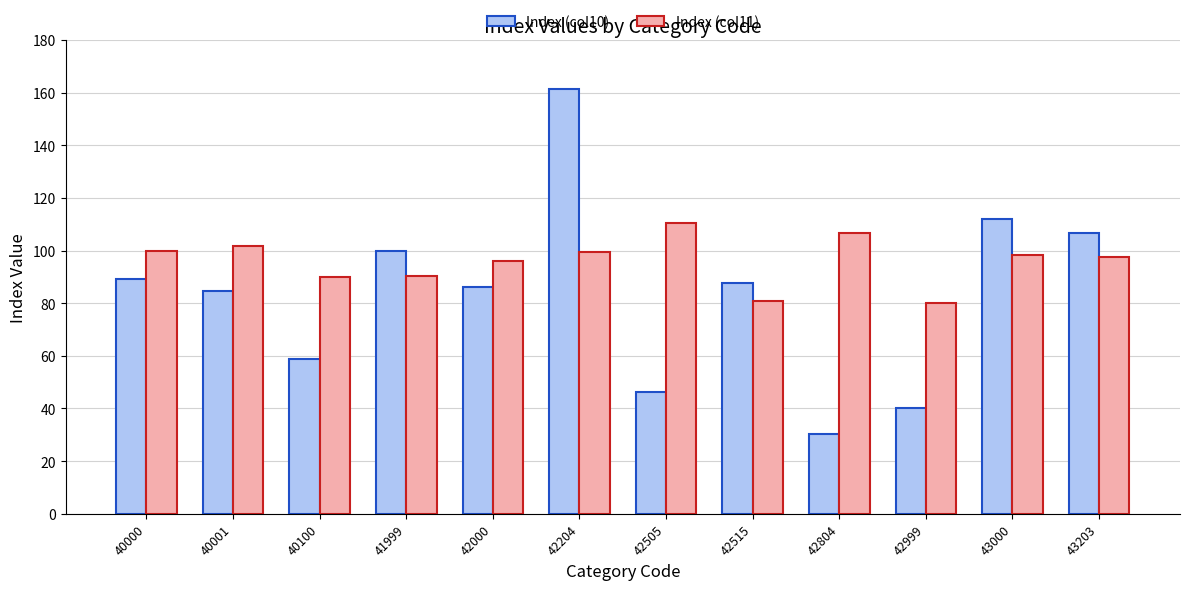

Which series has the largest total across all categories?

Index (col11)